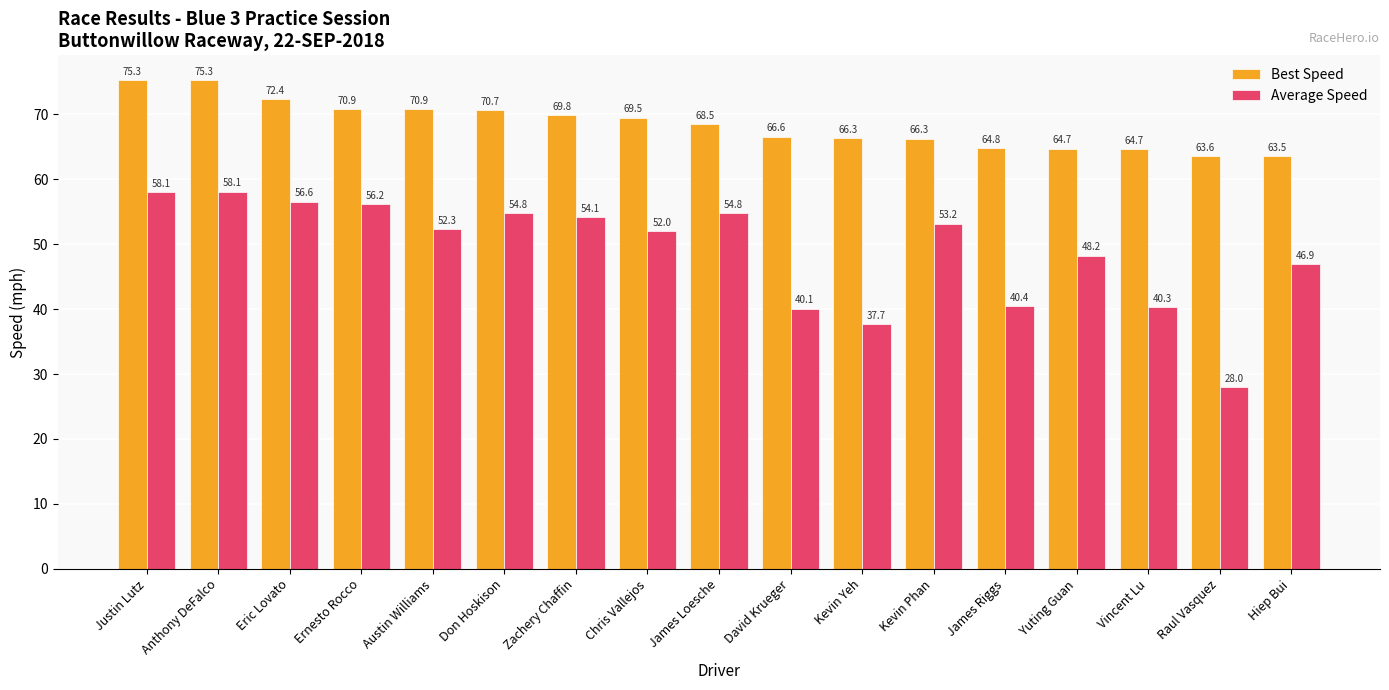

What is the greatest value displayed?

75.3